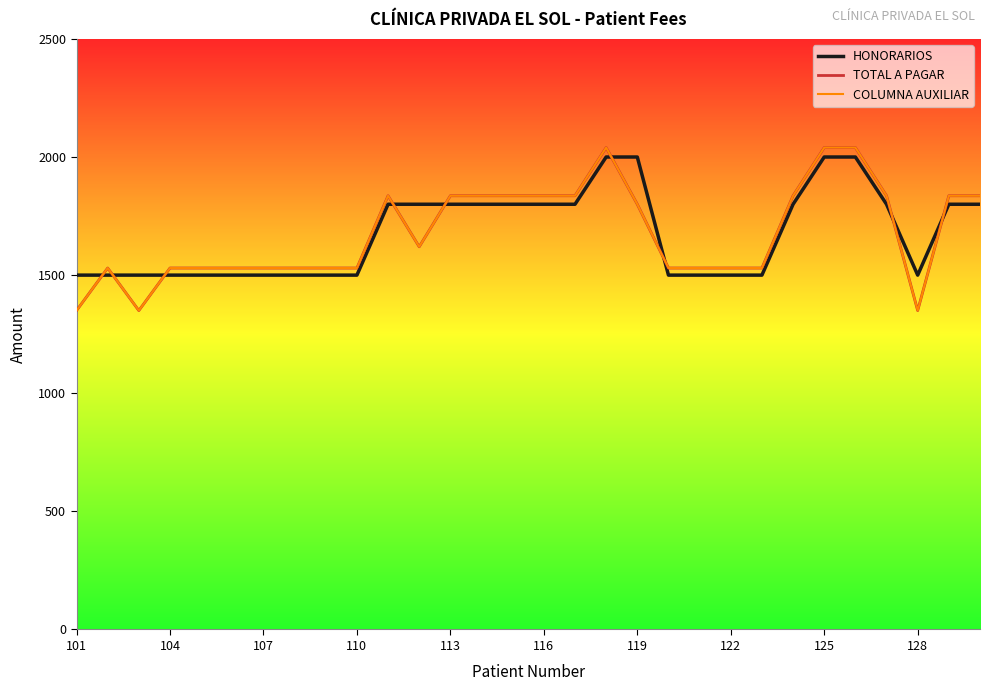

Is this an area chart (filled region under the line)?

No